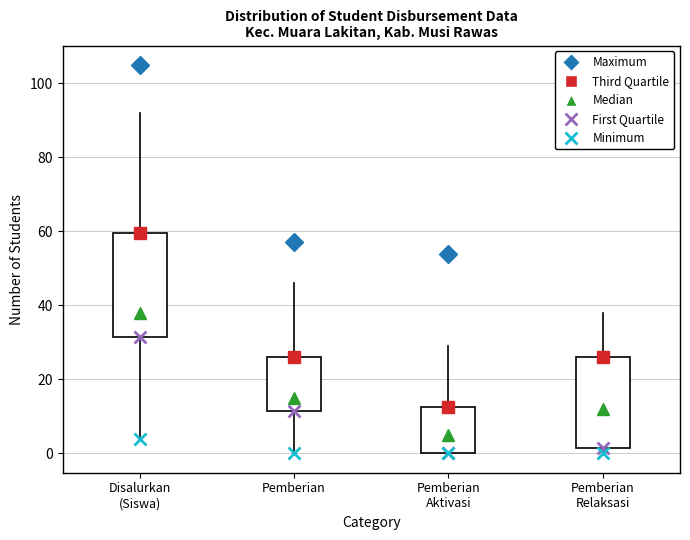

Where does the median line of the box for Pemberian Aktivasi sit on the y-axis? The values are not printed on the chart, so give them approximately, as read against the axis.

6